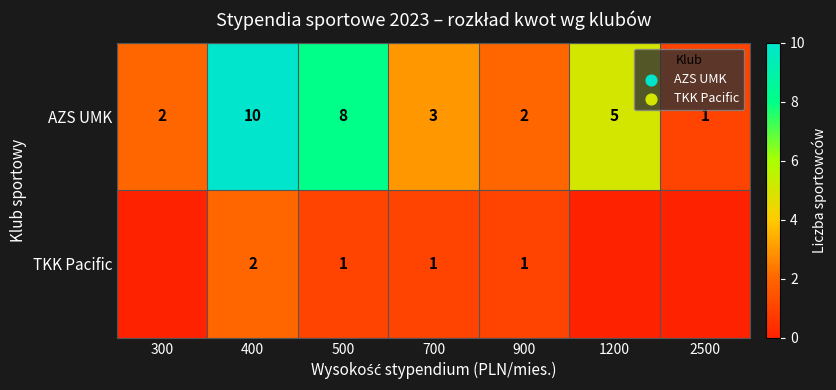

What is the sum of the AZS UMK values at 900 and 700?

5